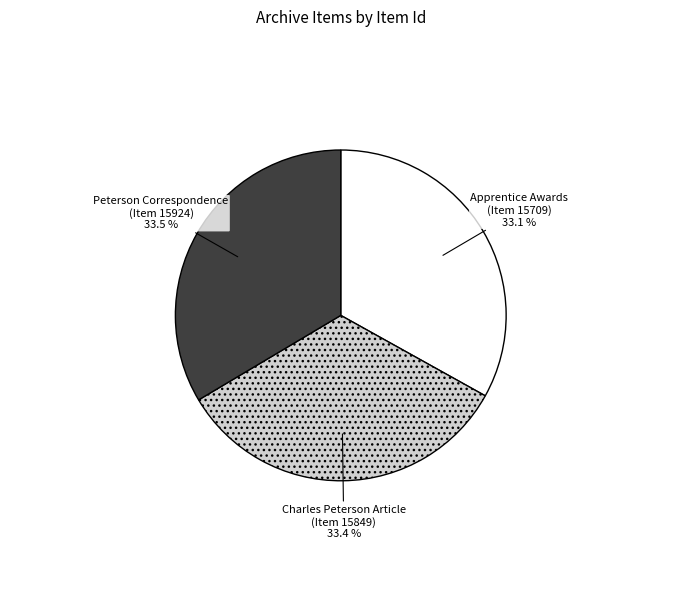

Is there any slice that represents more than half of the pie?

No